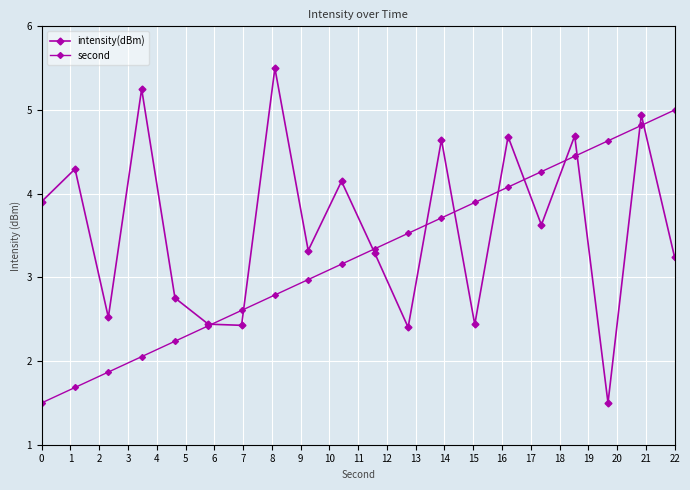

Which series has the largest range (max minus min)?

intensity(dBm)